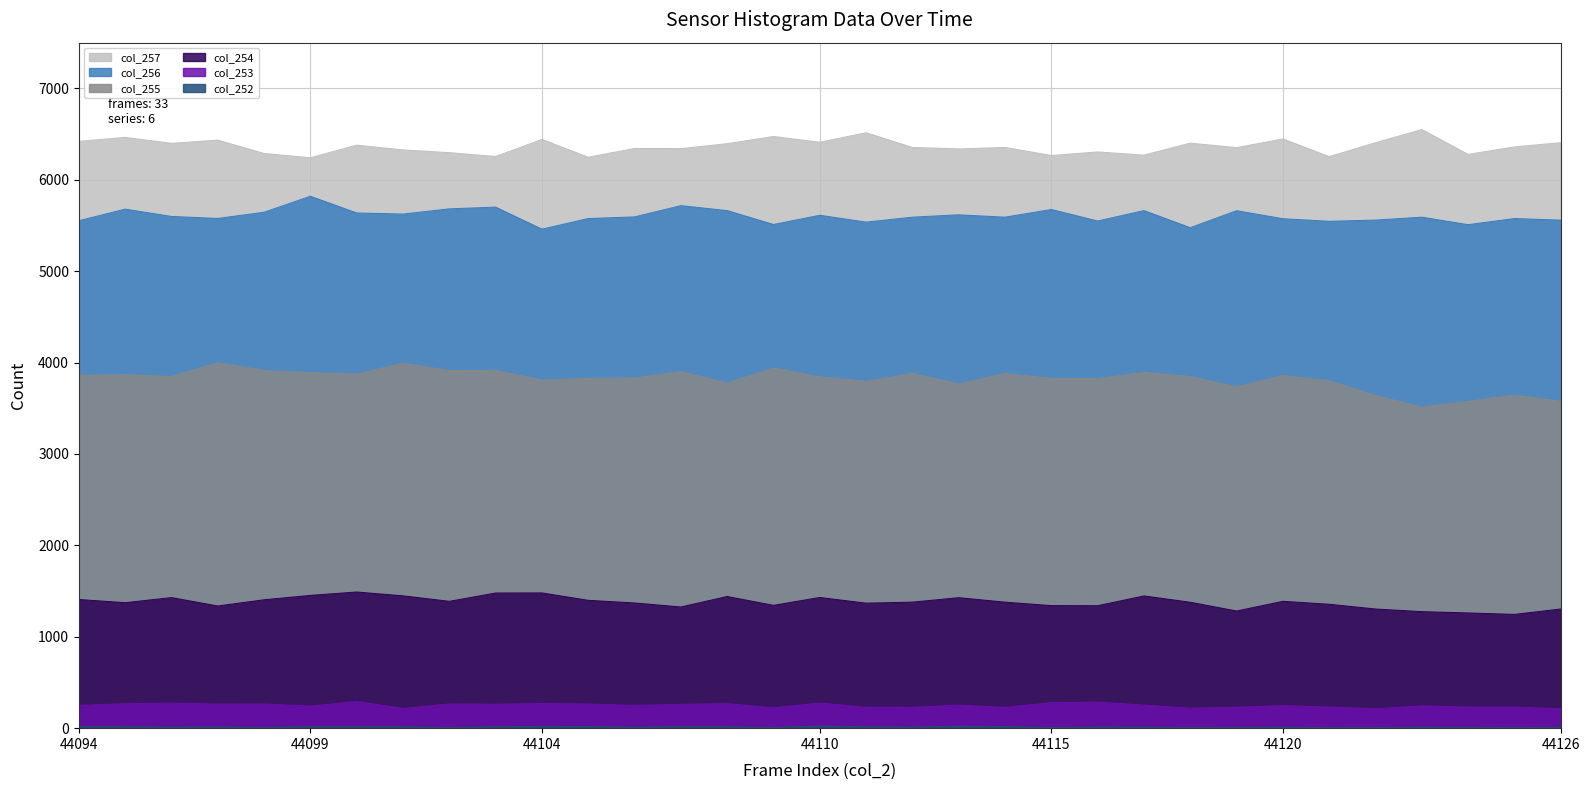

Between 44100 and 44099, which is larger?

44100